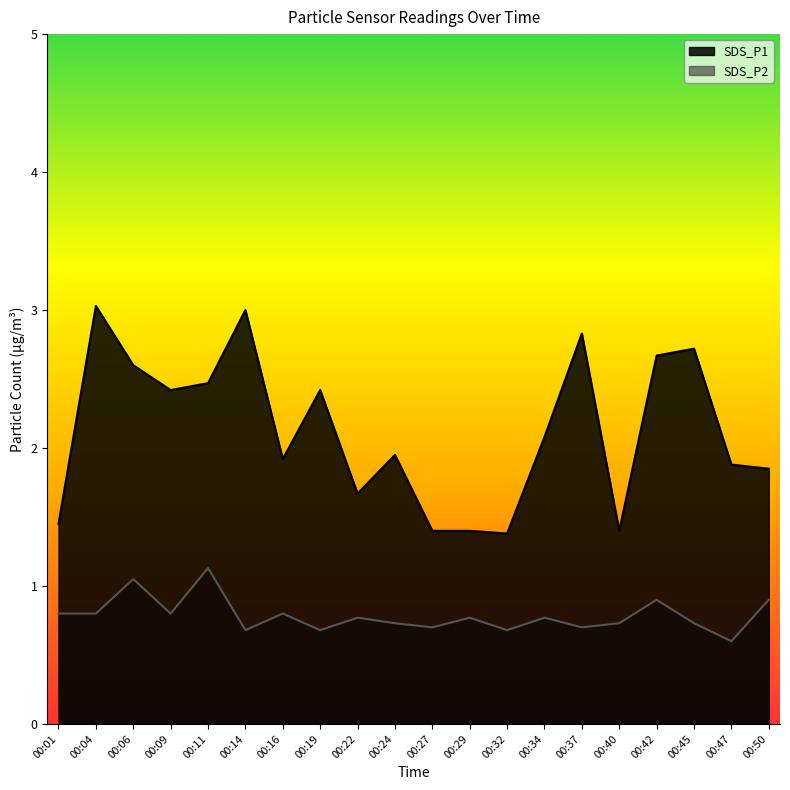

How many lines are shown in the chart?

2